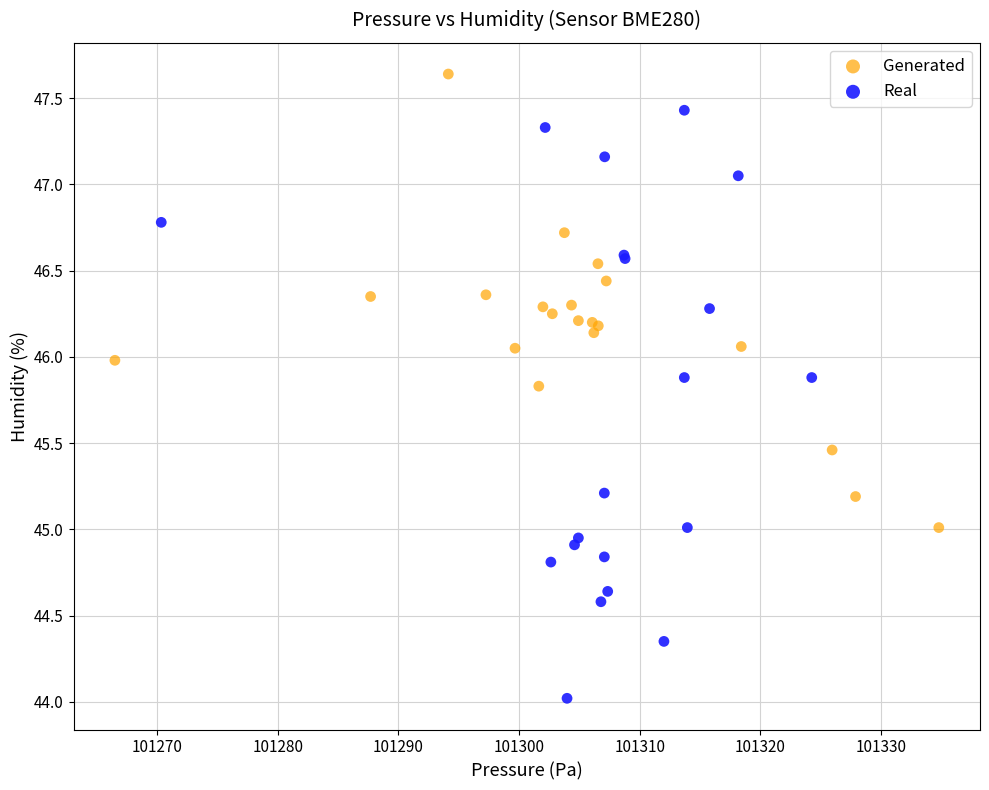

Which series has the largest Y range (max minus min)?

Real